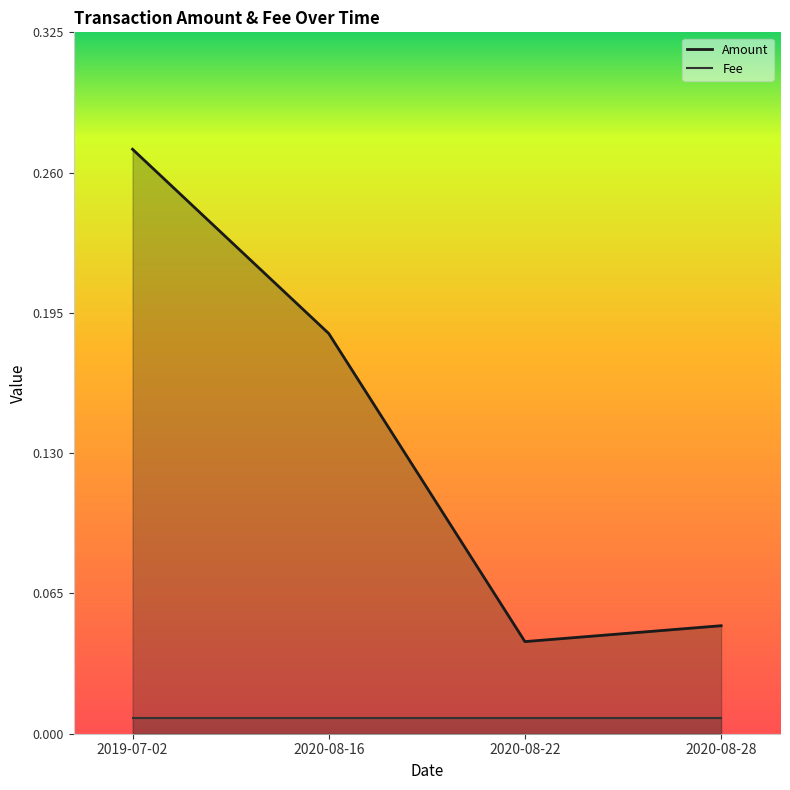

What is the label of the 2nd point from the right?

2020-08-22